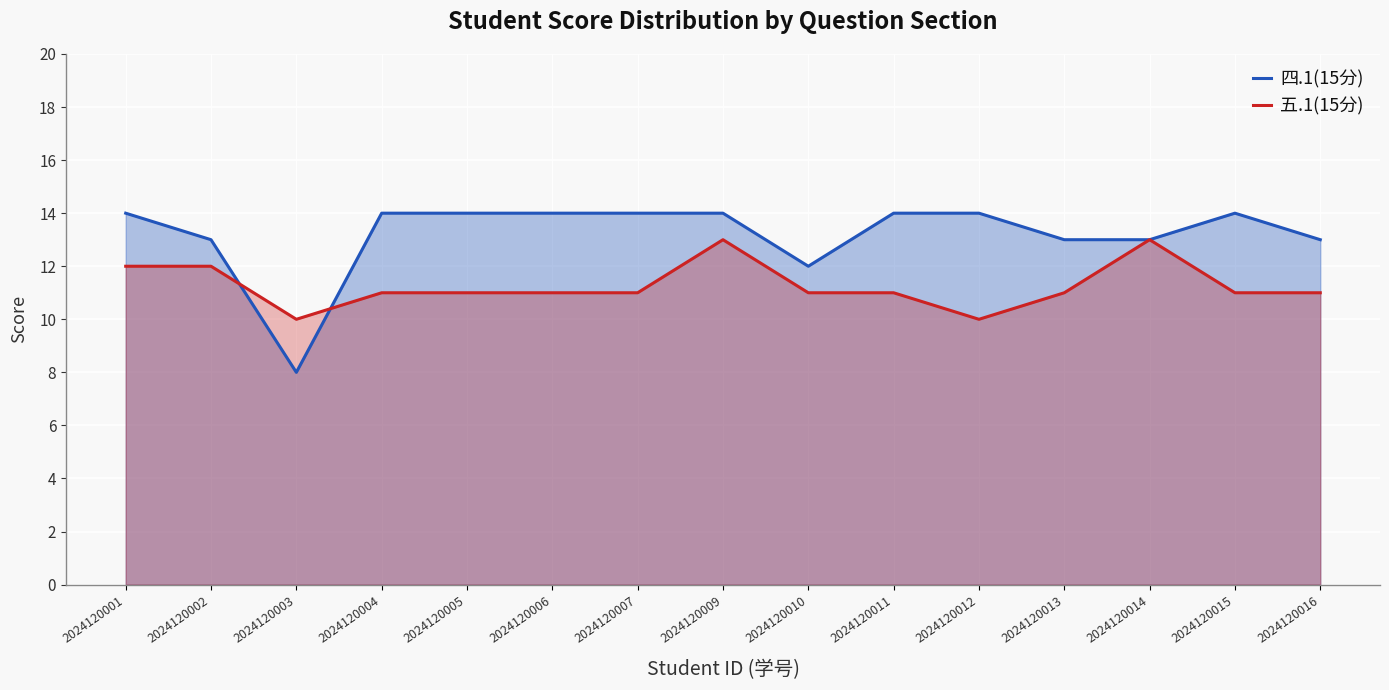

Which series has the largest range (max minus min)?

四.1(15分)